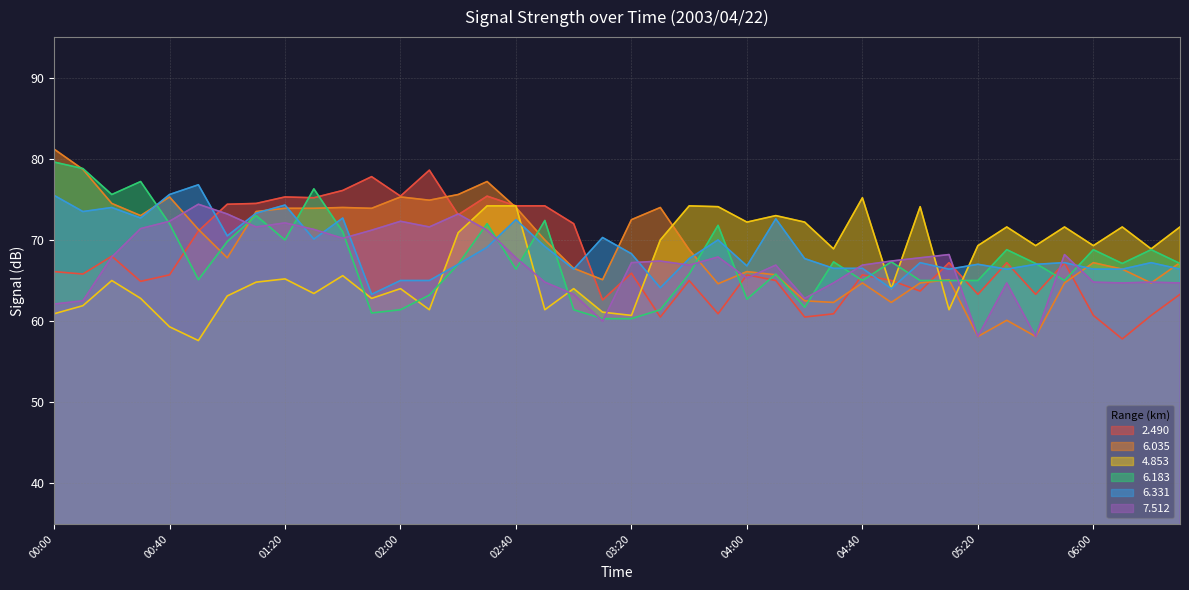

List the labels in order of   6.183 value, largest first.

00:00, 00:10, 00:30, 01:30, 00:20, 01:10, 02:50, 00:40, 02:30, 03:50, 01:40, 01:20, 01:00, 05:30, 06:00, 06:20, 04:30, 04:50, 05:40, 06:10, 06:30, 02:20, 02:40, 03:40, 04:10, 00:50, 04:40, 05:00, 05:10, 05:20, 05:50, 02:10, 04:00, 04:20, 02:00, 03:00, 03:30, 01:50, 03:10, 03:20